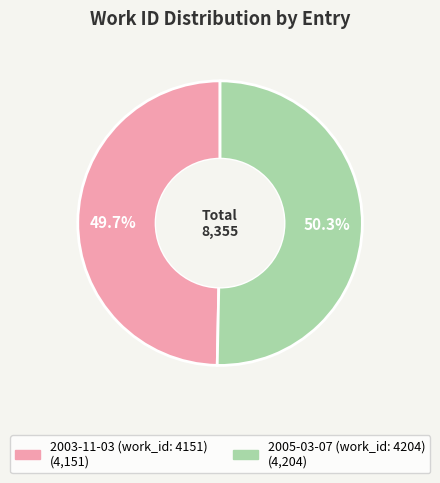

Which category has the biggest portion of the pie?

2005-03-07 (work_id: 4204)